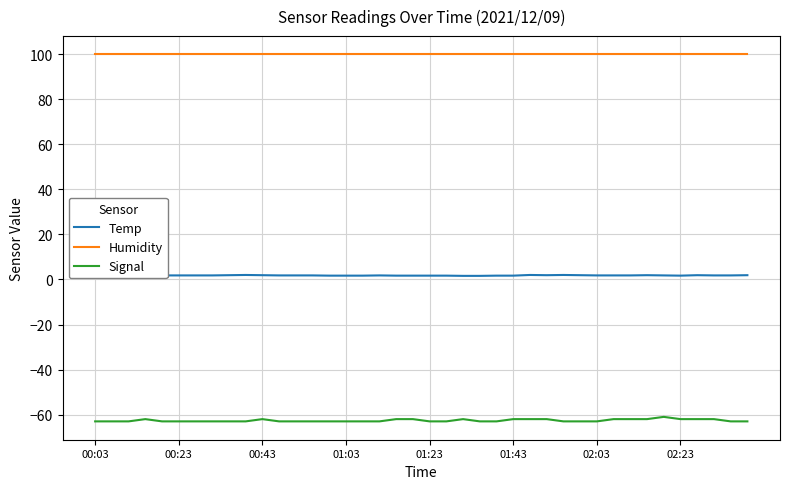

True or false: Signal and Humidity intersect in this chart.

False